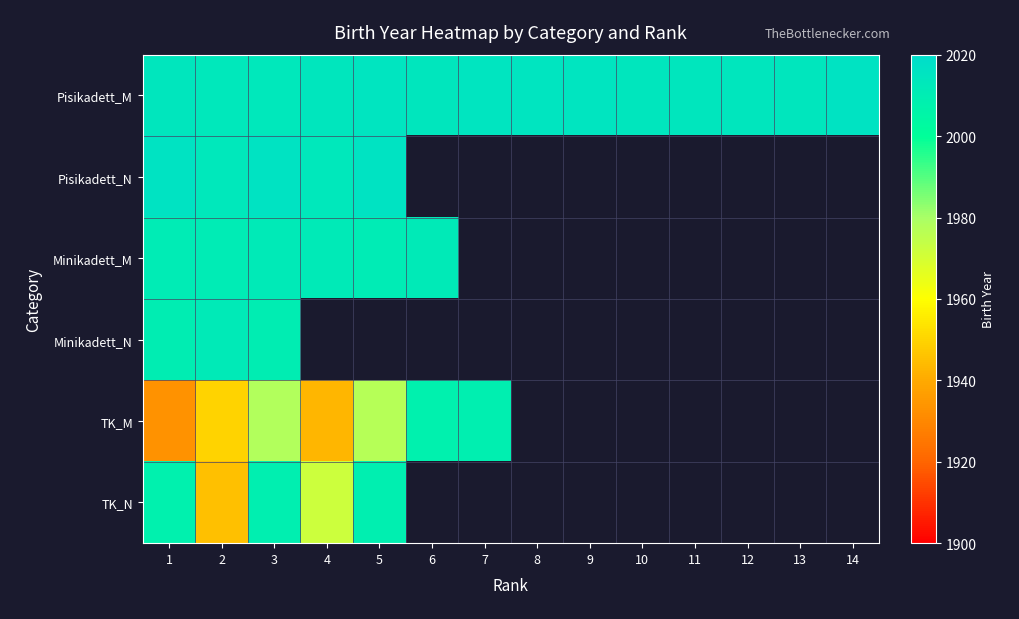

The value of TK_N at 5 is 2009.0. True or false?

True